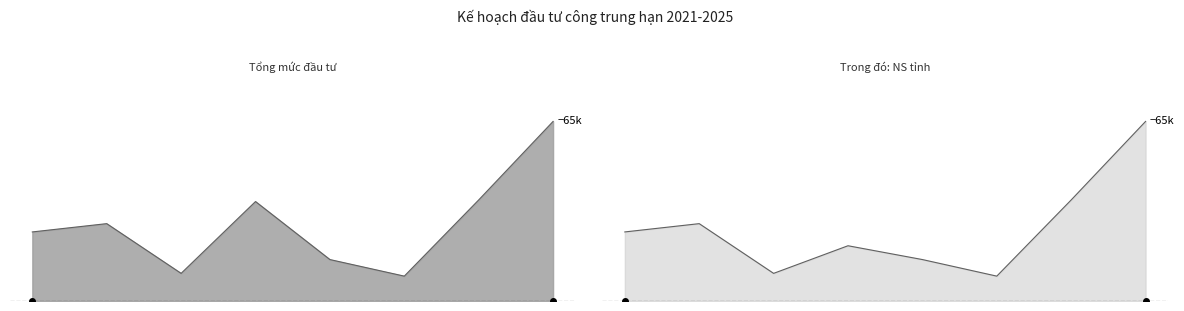

Count the number of data series in this chart.

2